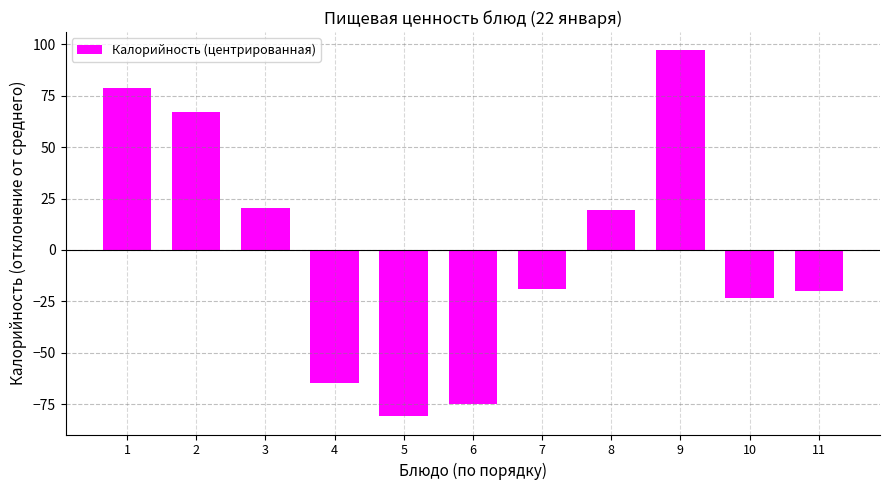

What is the difference between the maximum and minimum values?

177.9